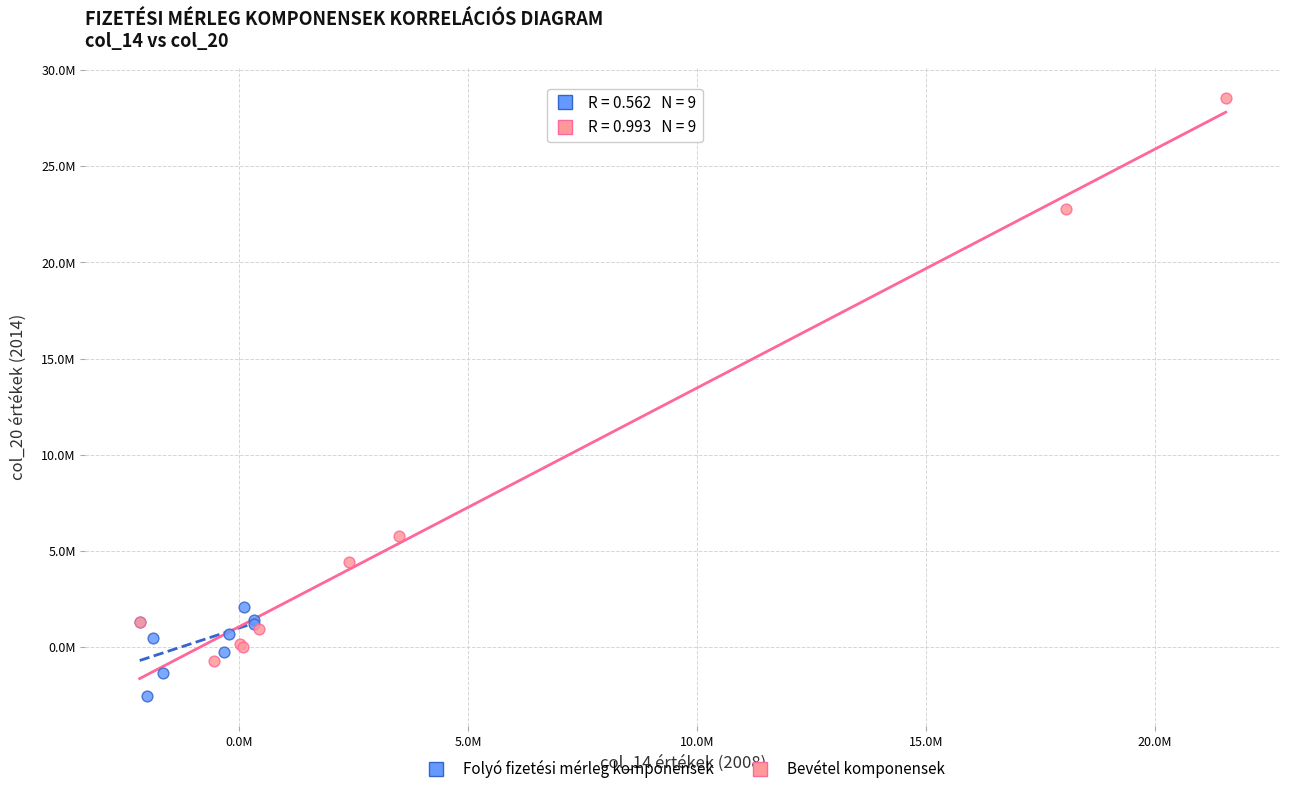

What are all the series names shown in the legend?

Folyó fizetési mérleg komponensek, Bevétel komponensek